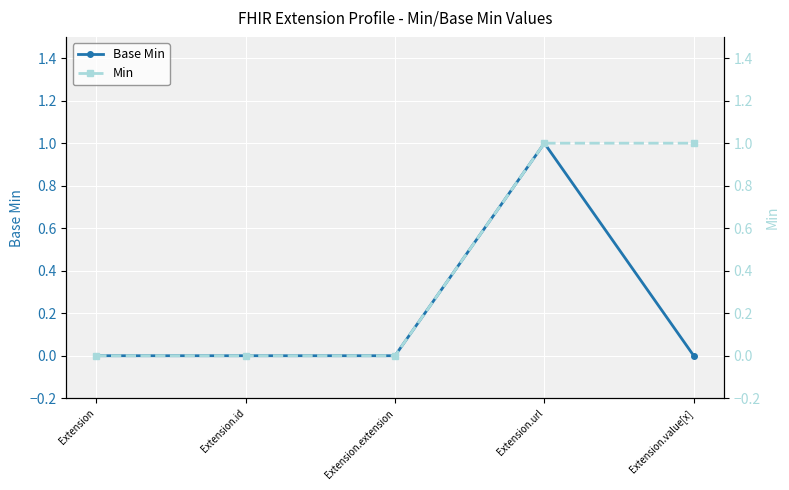

Read the Min value at Extension.url.

1